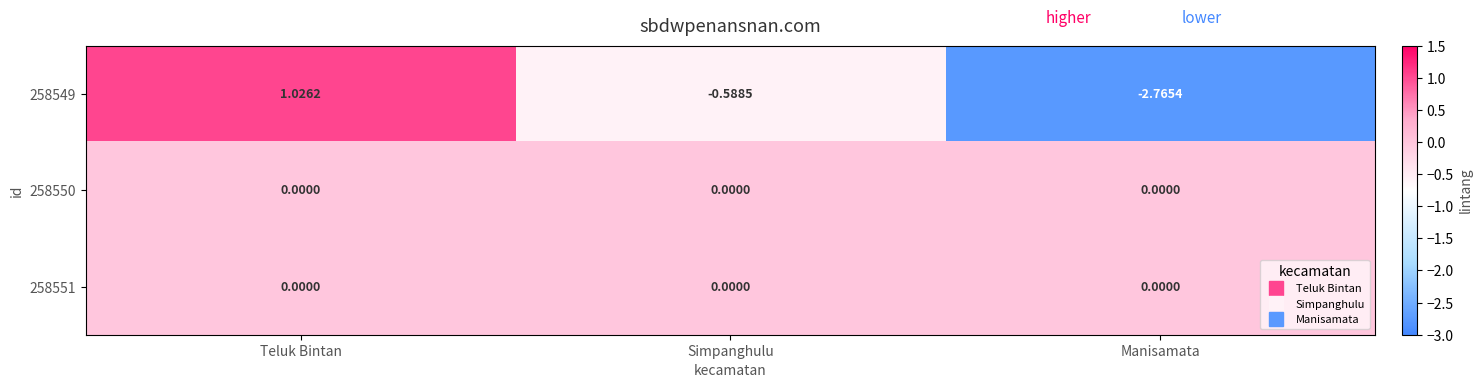

Which category has the highest value across all series?

Teluk Bintan